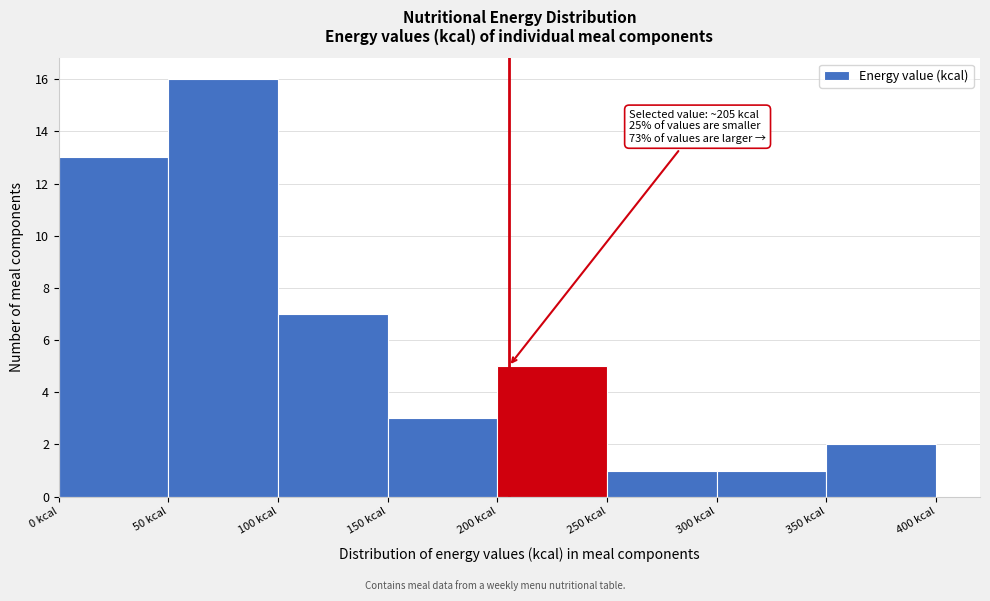

Over which range of the x-axis is the bar tallest?

50 to 100